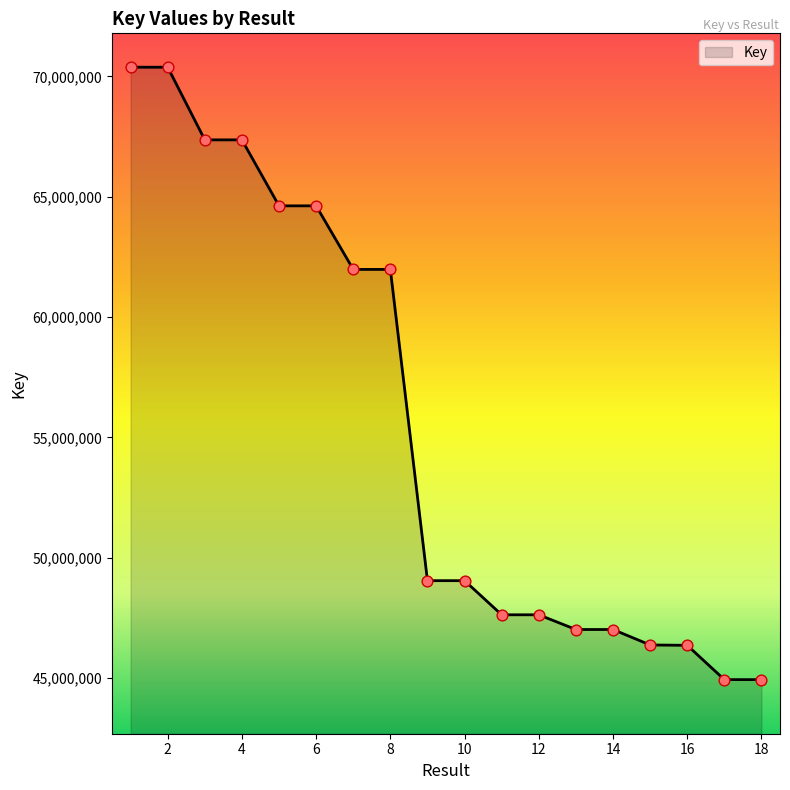

What is the minimum value shown in the chart?

44938376